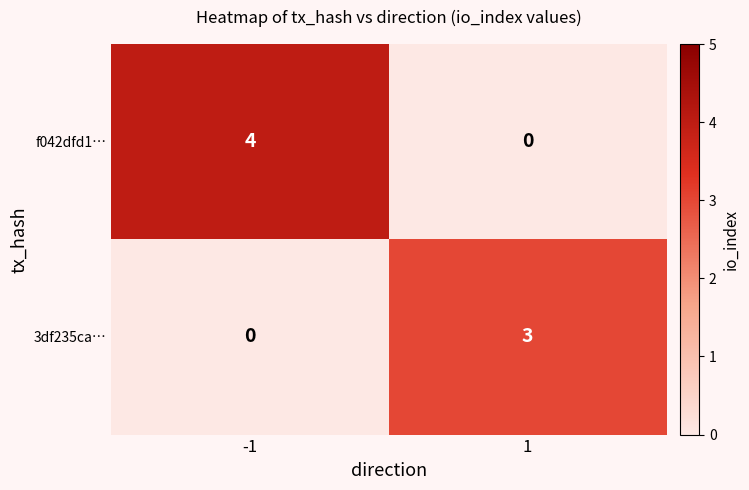

What is the maximum value shown in the chart?

4